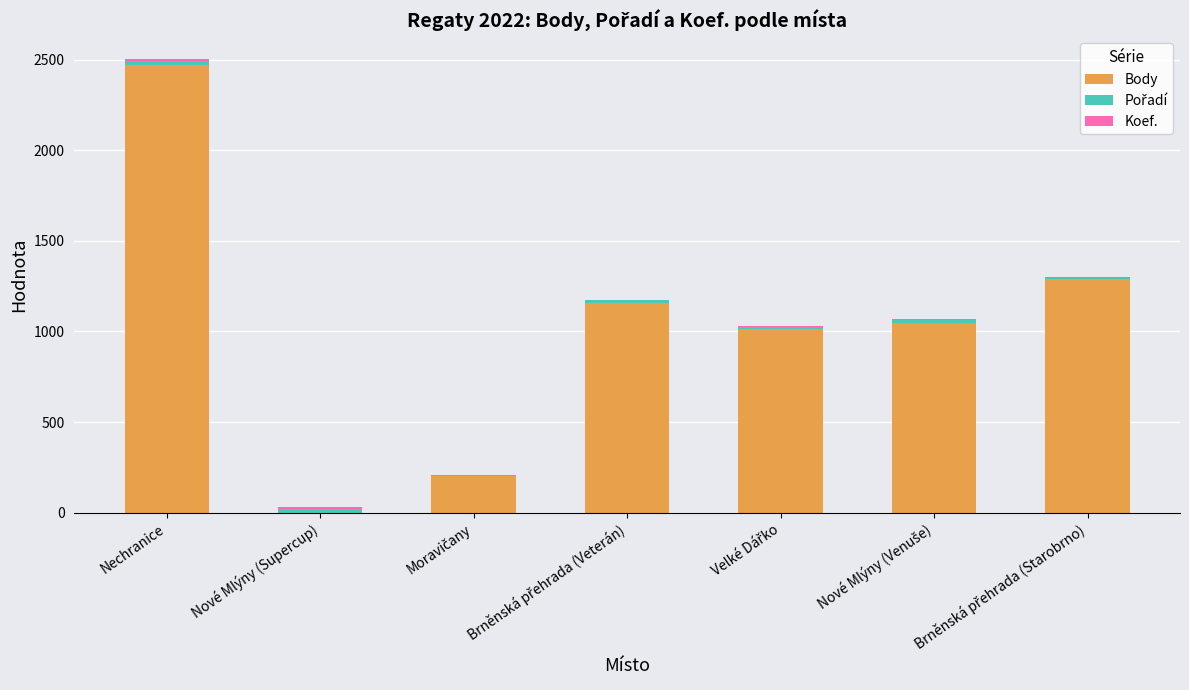

What is the maximum value for Body?

2469